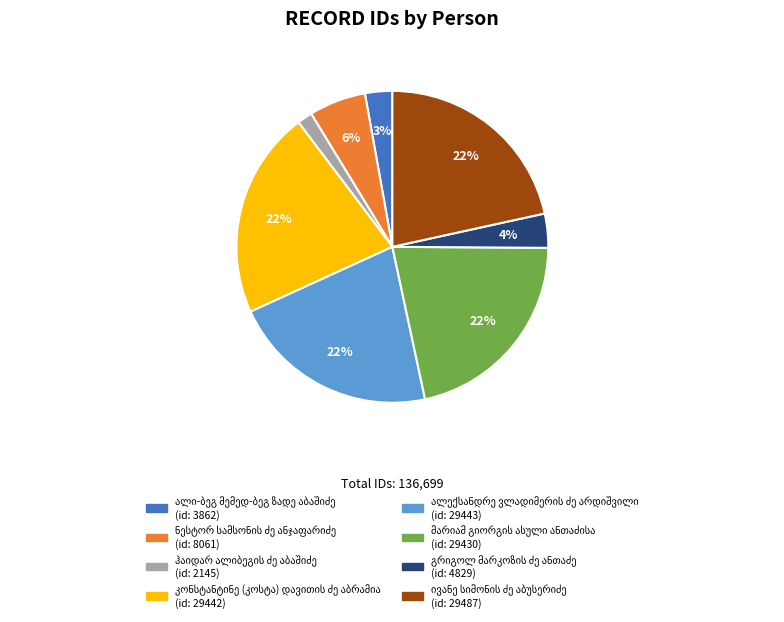

Is there any slice that represents more than half of the pie?

No